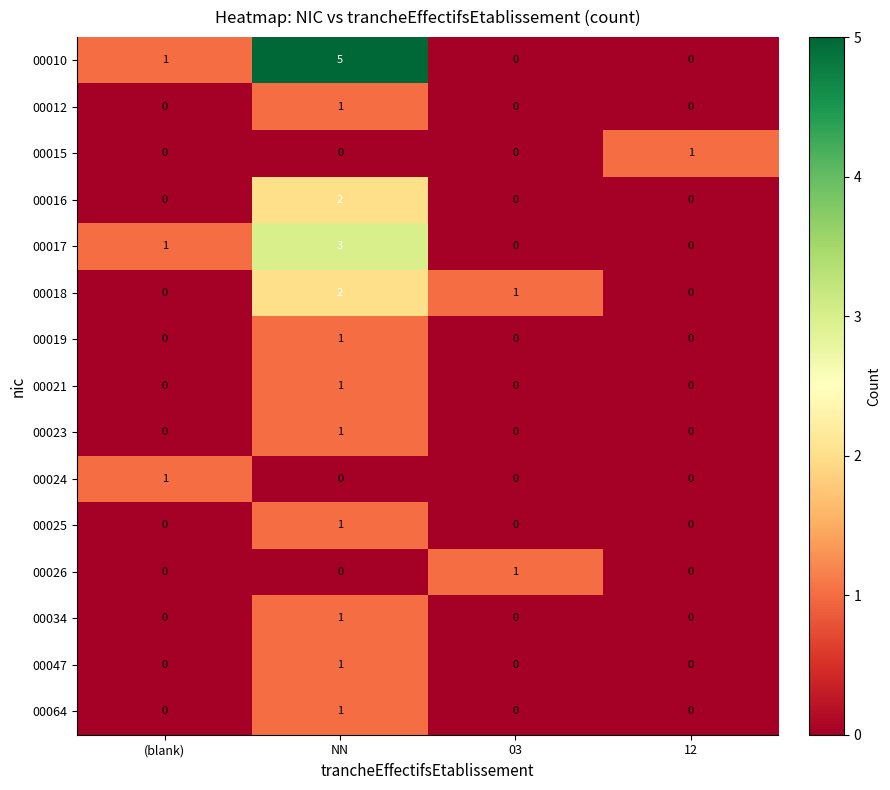

Count the 00034 values in the range 0 to 1.

4